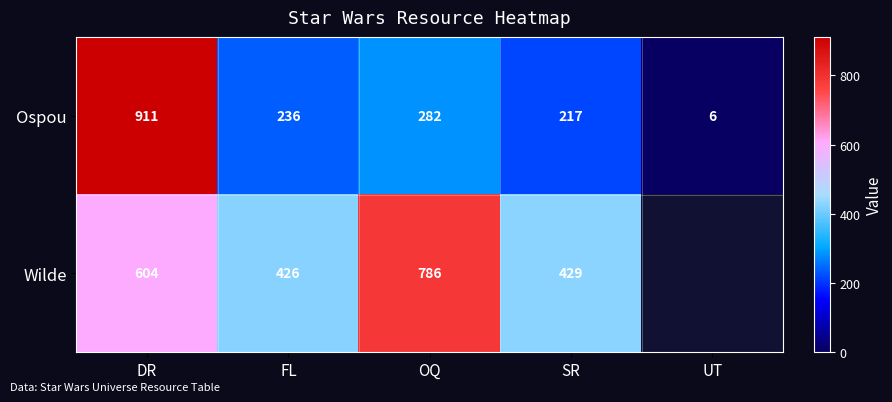

True or false: Ospou has a value of 494.2 at DR.

False